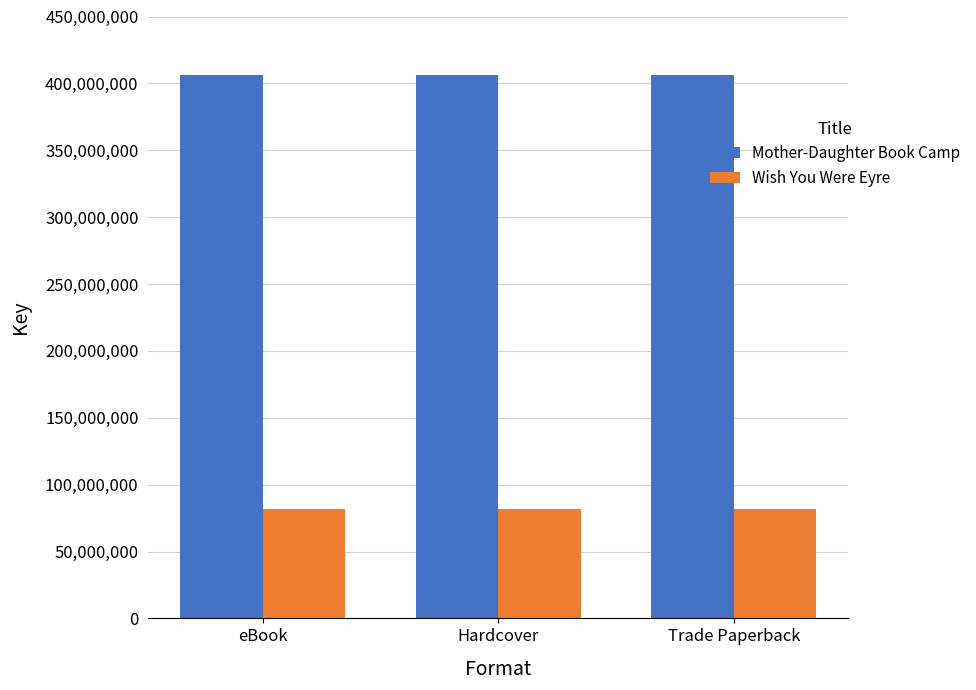

What is the minimum value shown in the chart?

81837043